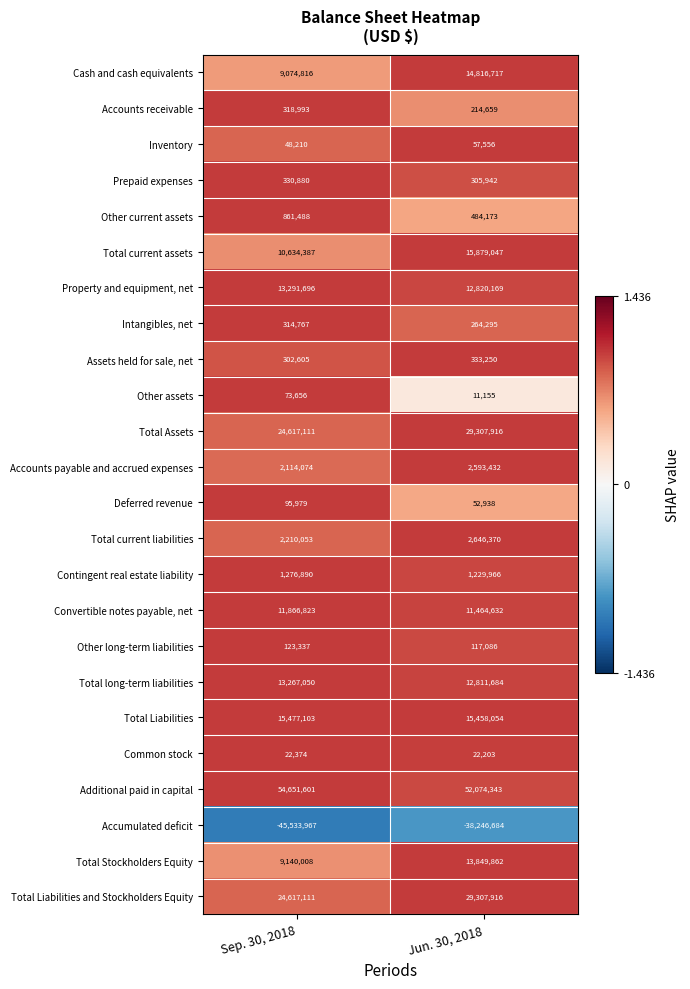

What is the greatest value displayed?

54651601